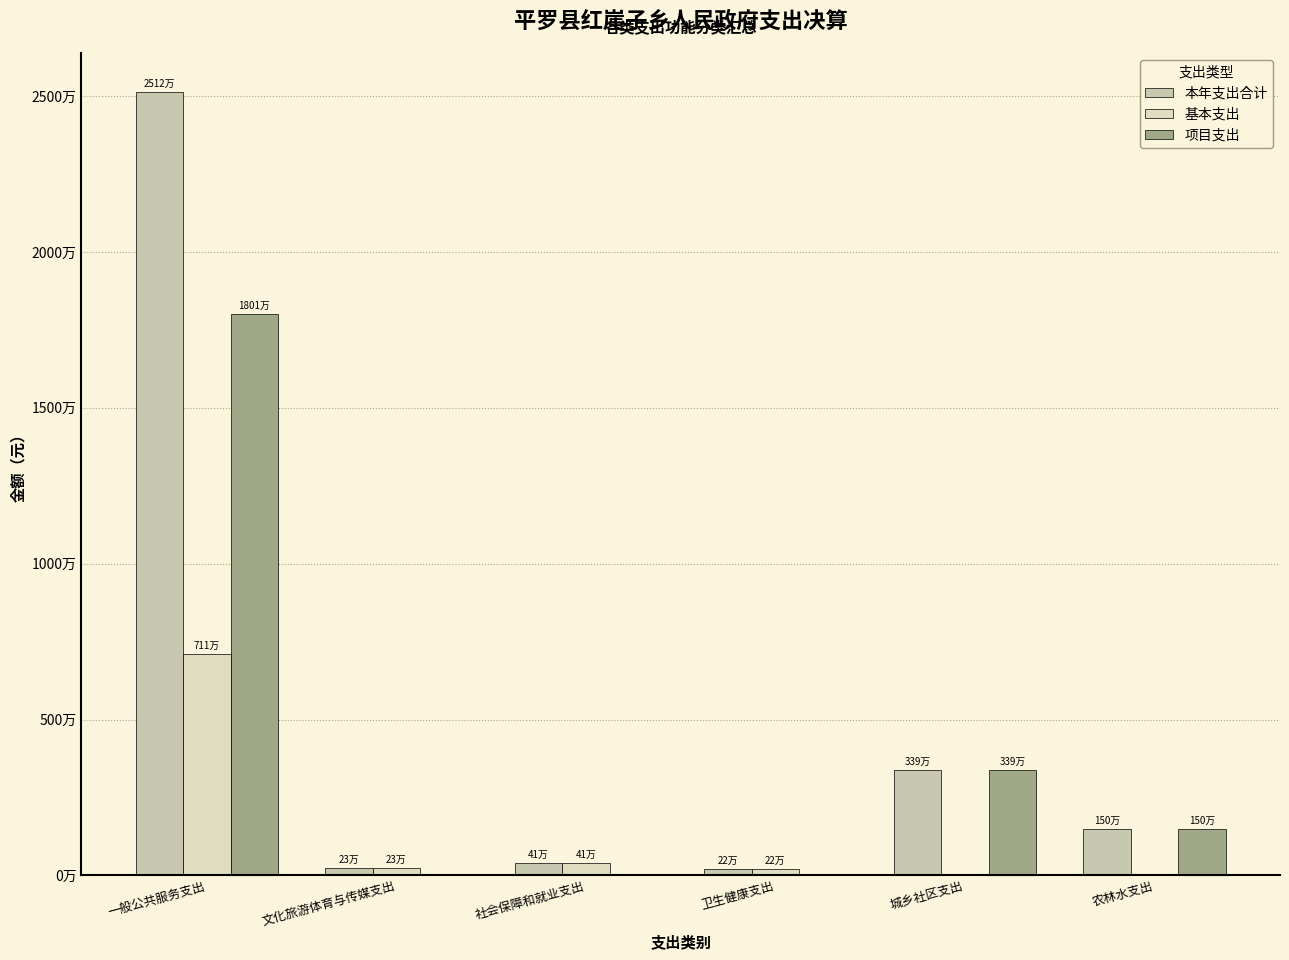

Between 文化旅游体育与传媒支出 and 城乡社区支出, which is larger?

城乡社区支出